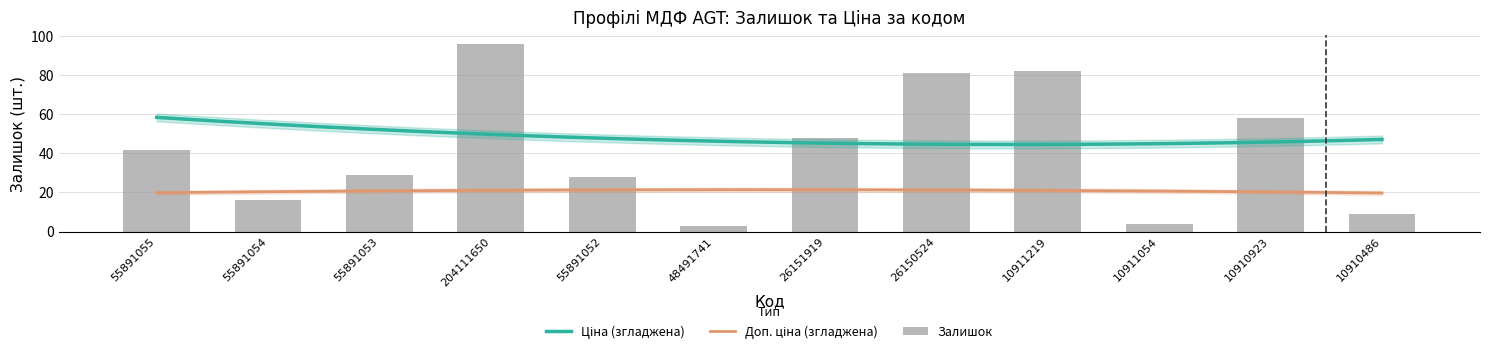

What is the label of the 10th bar from the right?

55891053